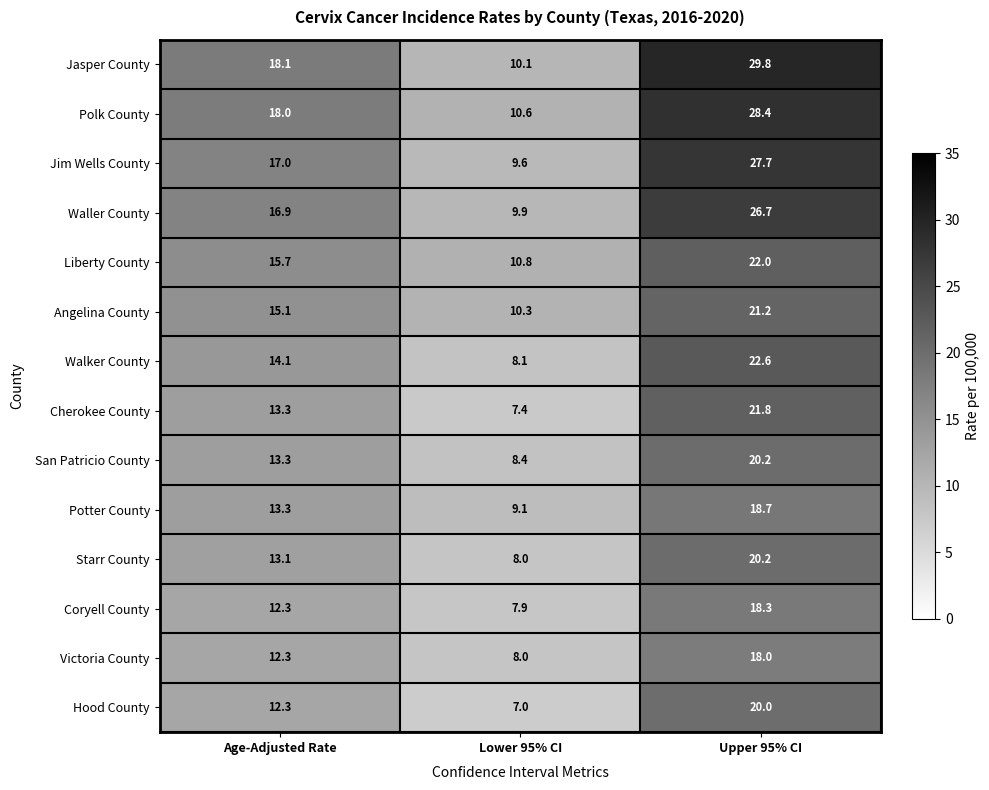

How many values in the San Patricio County series exceed 13?

2